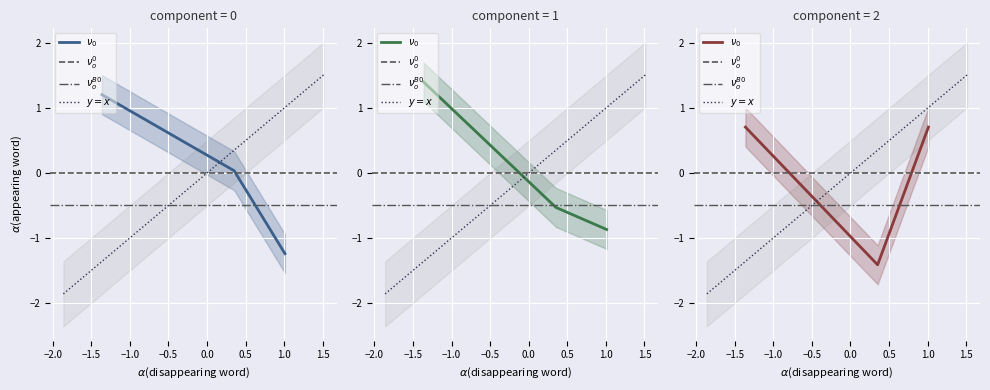

The KONTAKT_TEL series shows 0.4 at 2023-10-16. True or false?

False